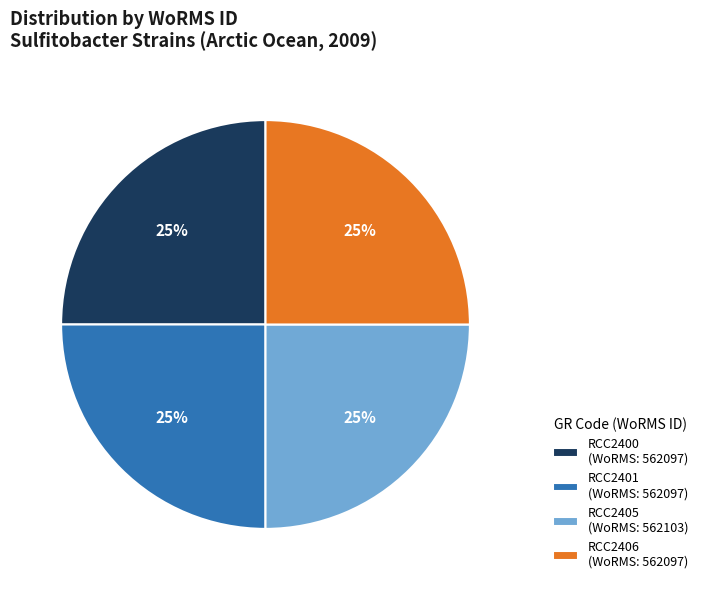

Approximately how many times larger is the value at RCC2406 (WoRMS: 562097) compared to RCC2405 (WoRMS: 562103)?

1.0